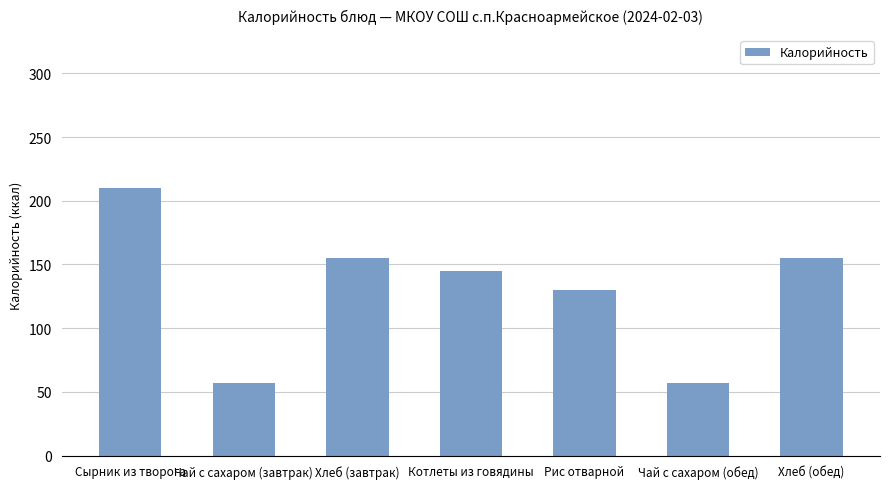

What is the value of the 6th bar from the left?

56.8